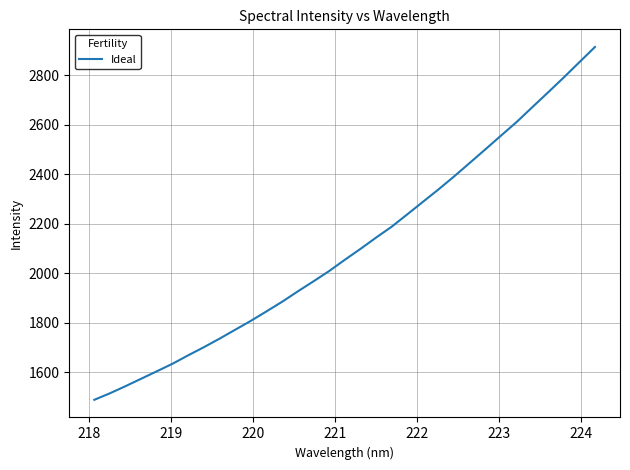

What is the difference between the maximum and minimum values?

1426.2